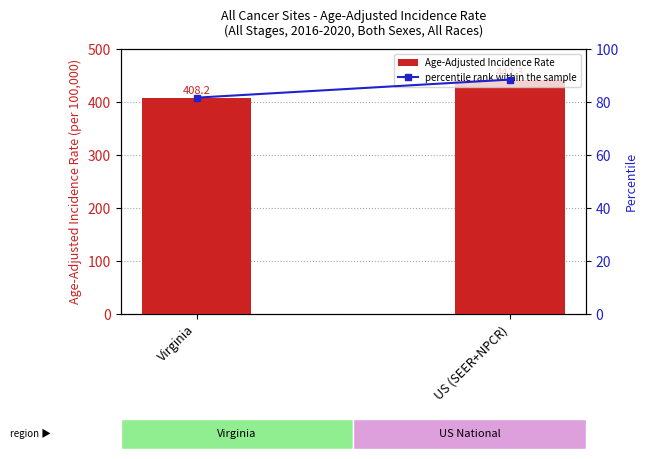

Which has a higher value, US (SEER+NPCR) or Virginia?

US (SEER+NPCR)